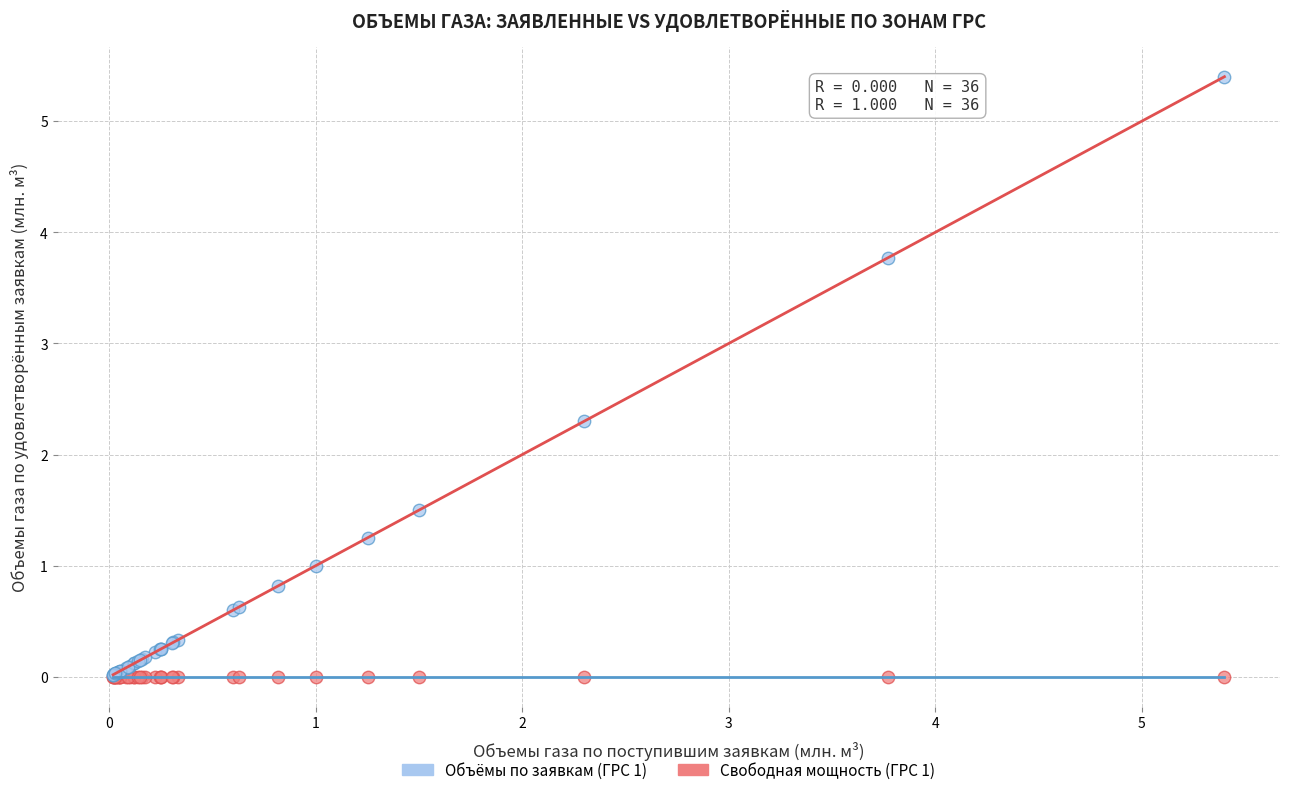

Across all series, what Y value is closest to 2?

2.3